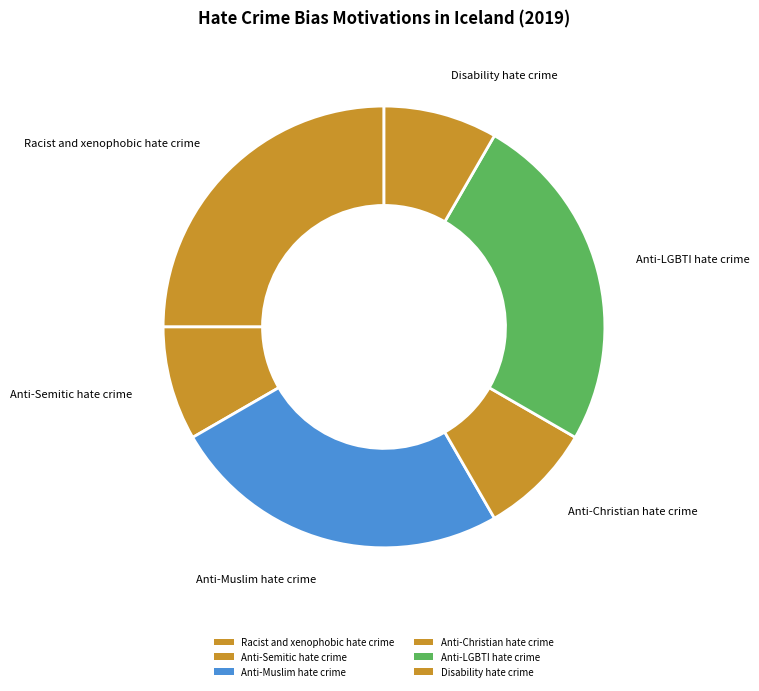

How many segments does this pie chart have?

6